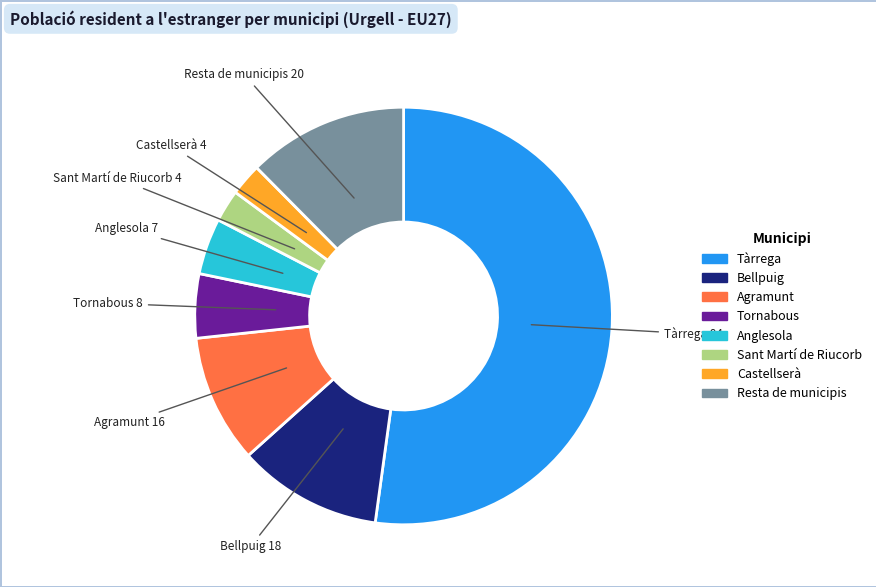

Which has a higher value, Agramunt or Castellserà?

Agramunt